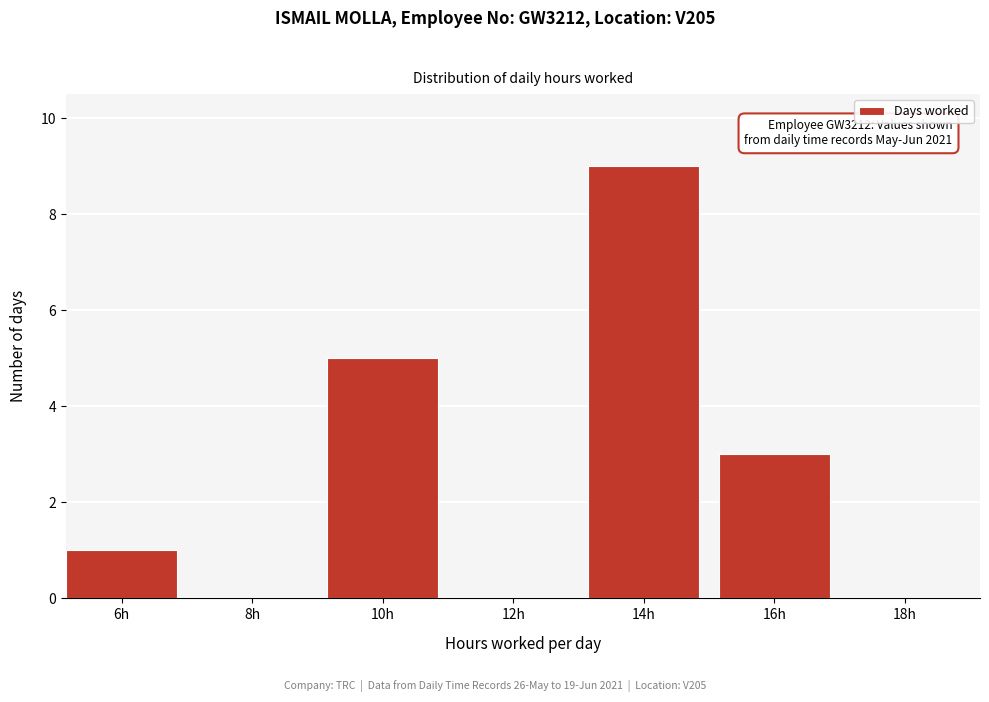

Reading left to right, extract all data points from this chart.

6h=1	8h=0	10h=5	12h=0	14h=9	16h=3	18h=0